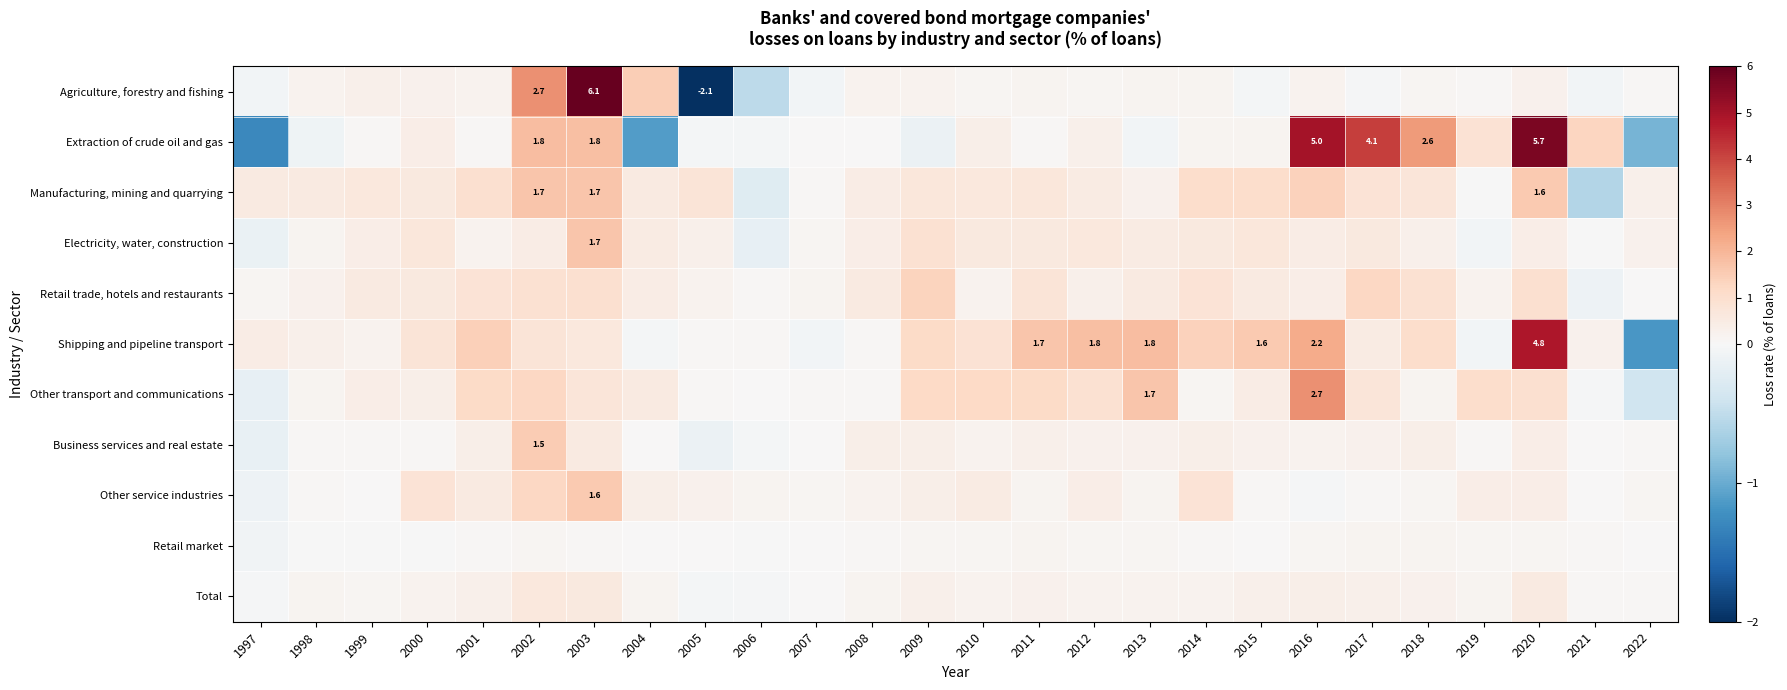

Which has a higher value, 1997 or 2000?

2000